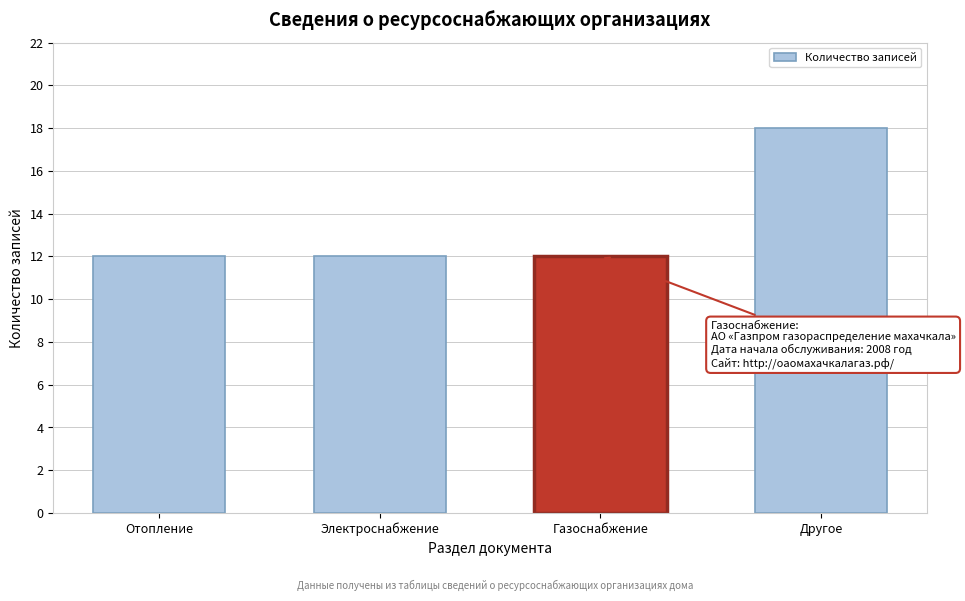

Reading left to right, list all the values displayed in this chart.

Отопление=12	Электроснабжение=12	Газоснабжение=12	Другое=18